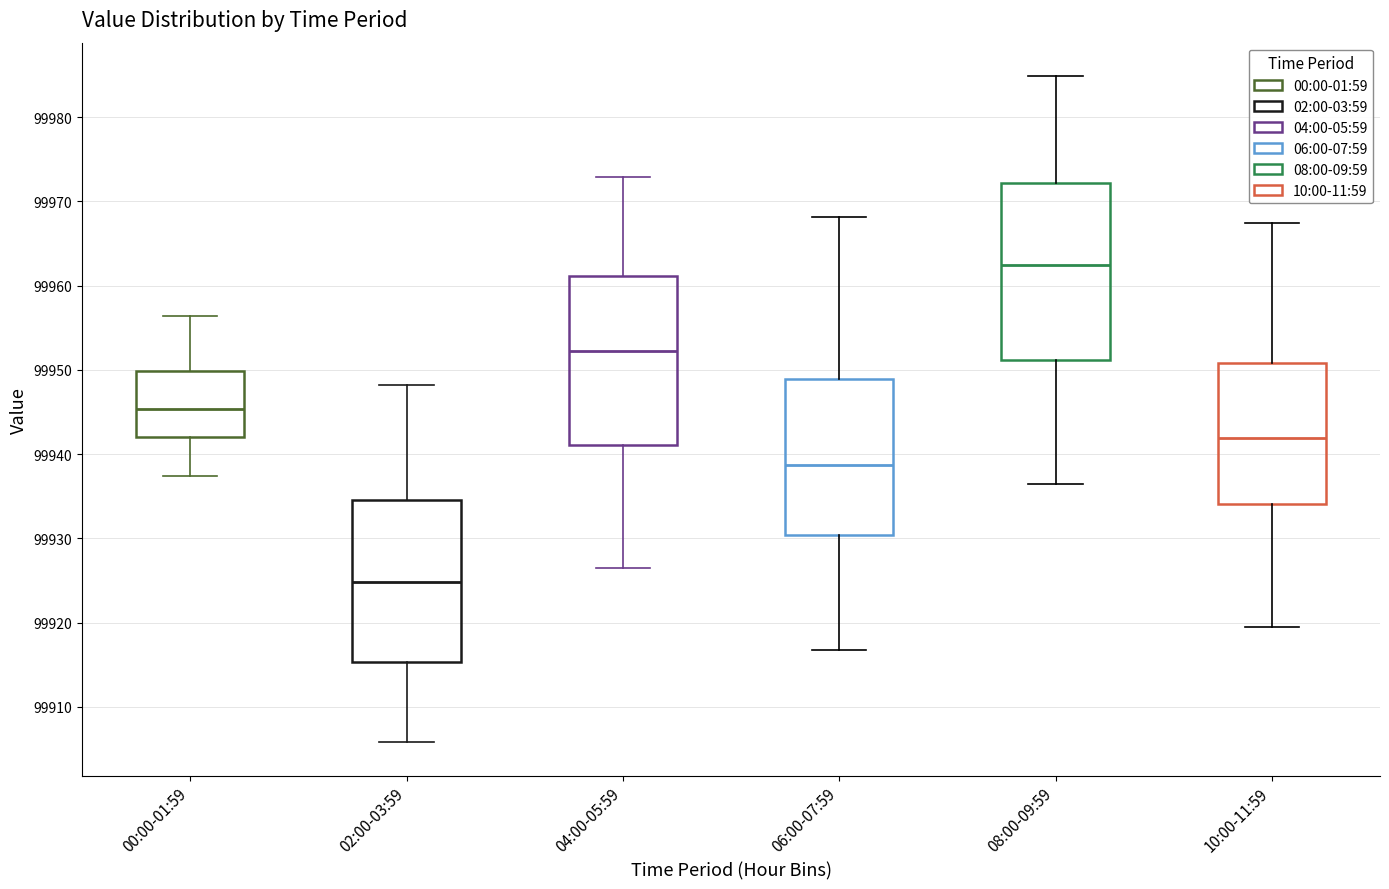

Comparing the boxes themselves (not the whiskers), which one is the tallest?

08:00-09:59